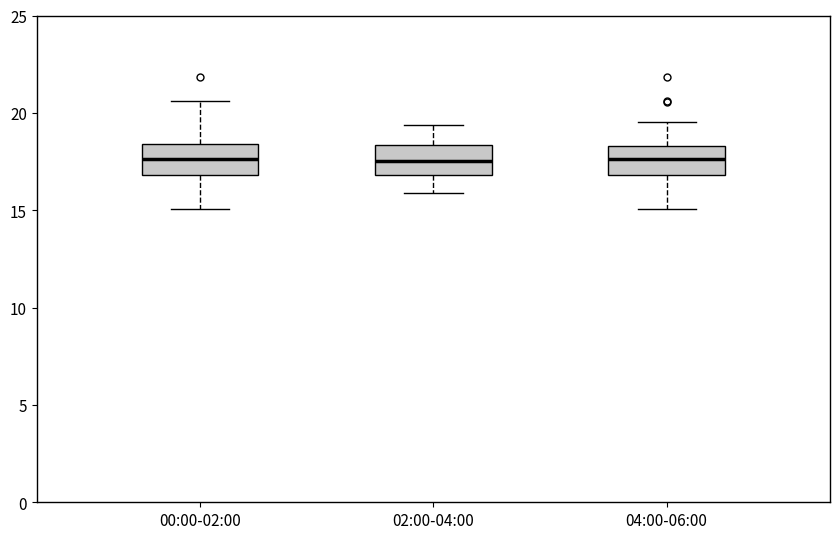

Where is the upper edge of the box for 04:00-06:00 on the y-axis? The values are not printed on the chart, so give them approximately, as read against the axis.

18.5